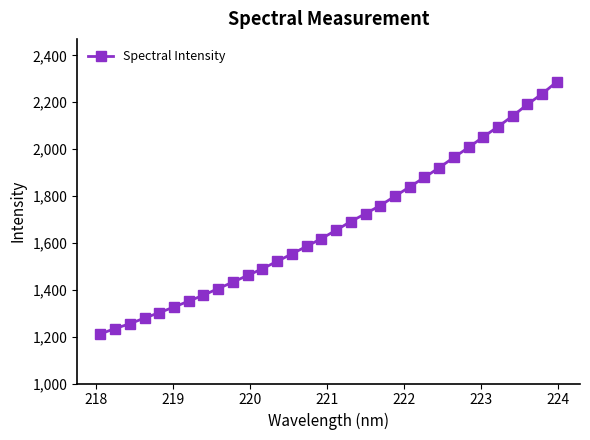

What is the sum of all values?

53644.4